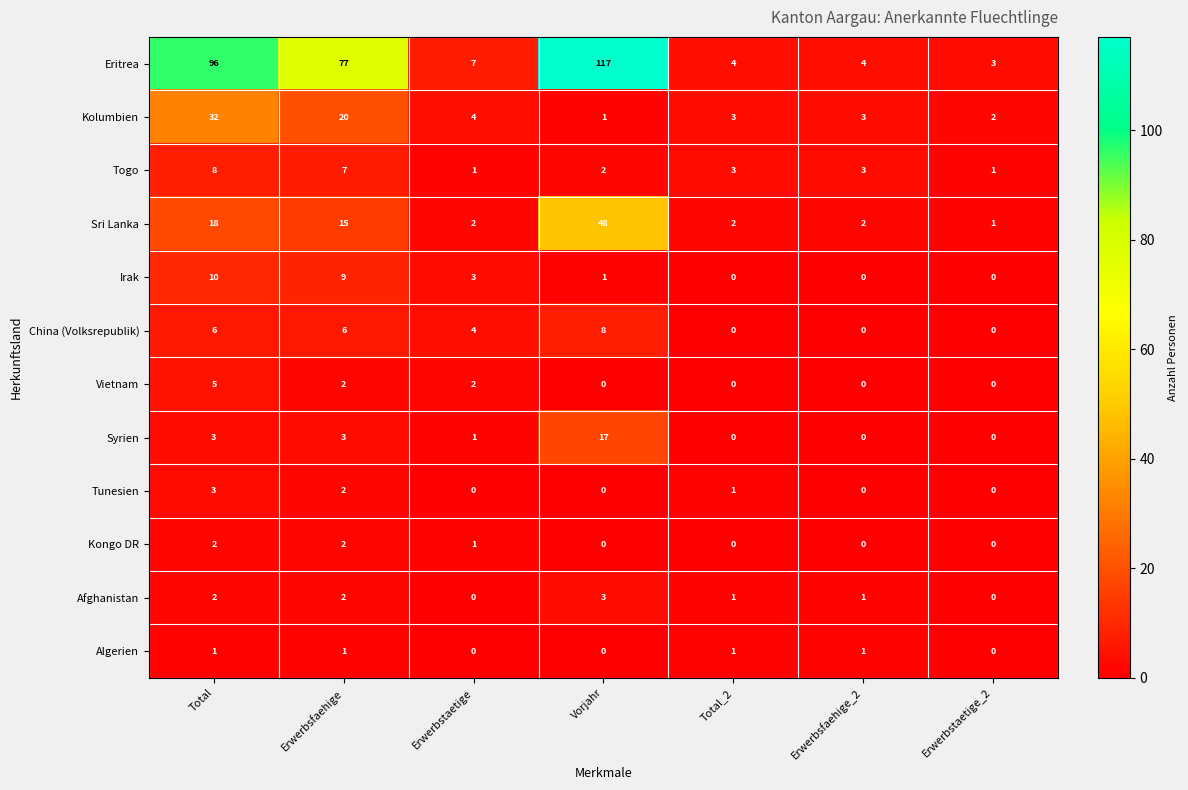

How many Tunesien values are between 0 and 2?

6